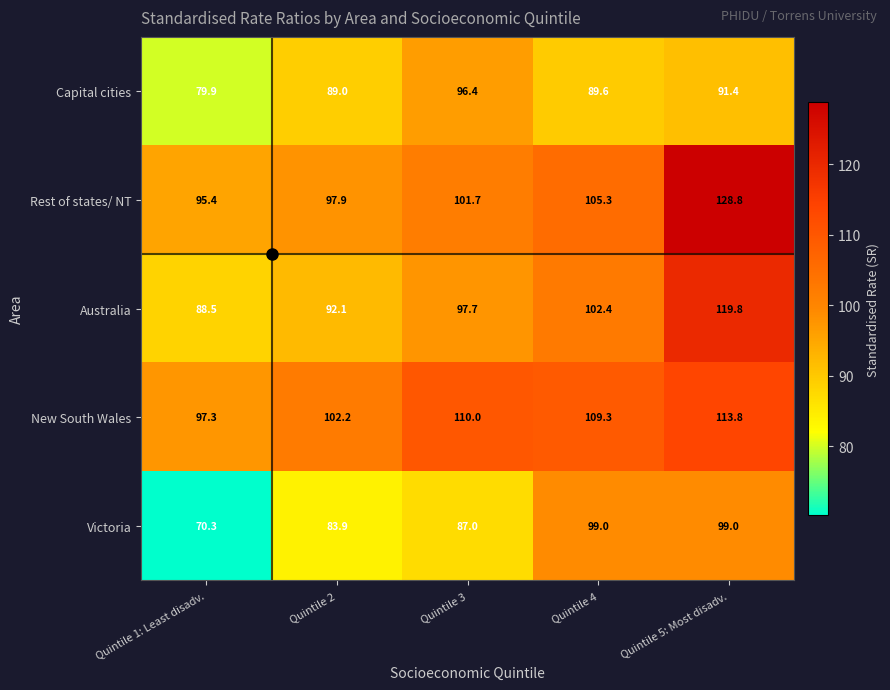

Rank the series by their maximum value, from lowest to highest.

Capital cities, Victoria, New South Wales, Australia, Rest of states/ NT